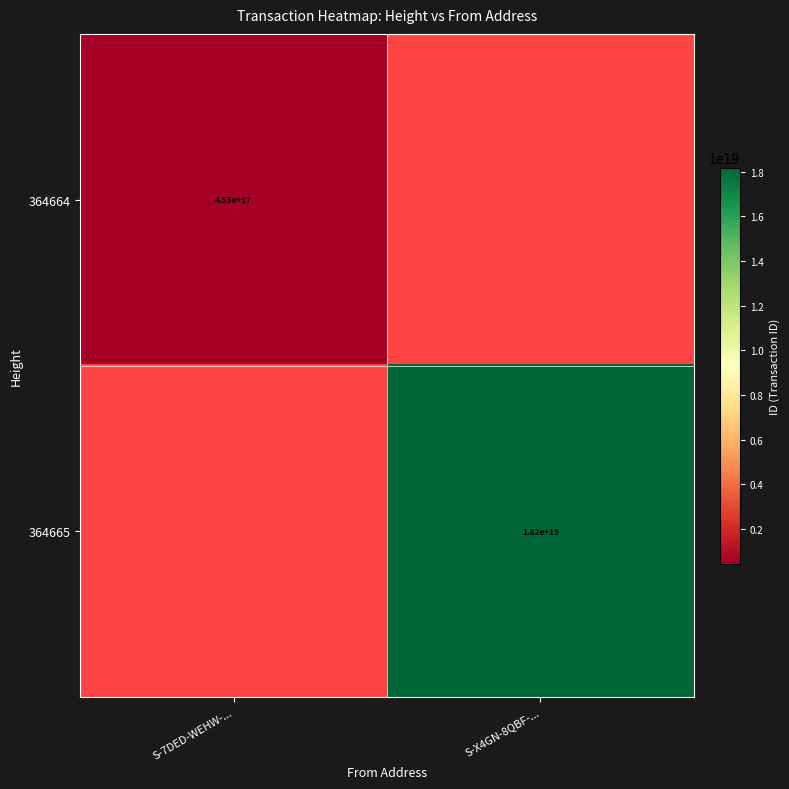

Is the value of 364664 at S-7DED-WEHW-... greater than the value of 364665 at S-X4GN-8QBF-...?

No